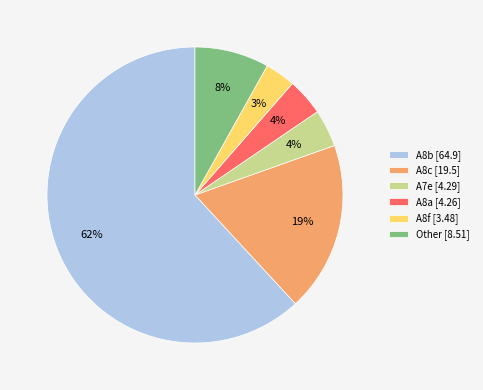

Which slice represents more than half of the pie?

A8b [64.9]